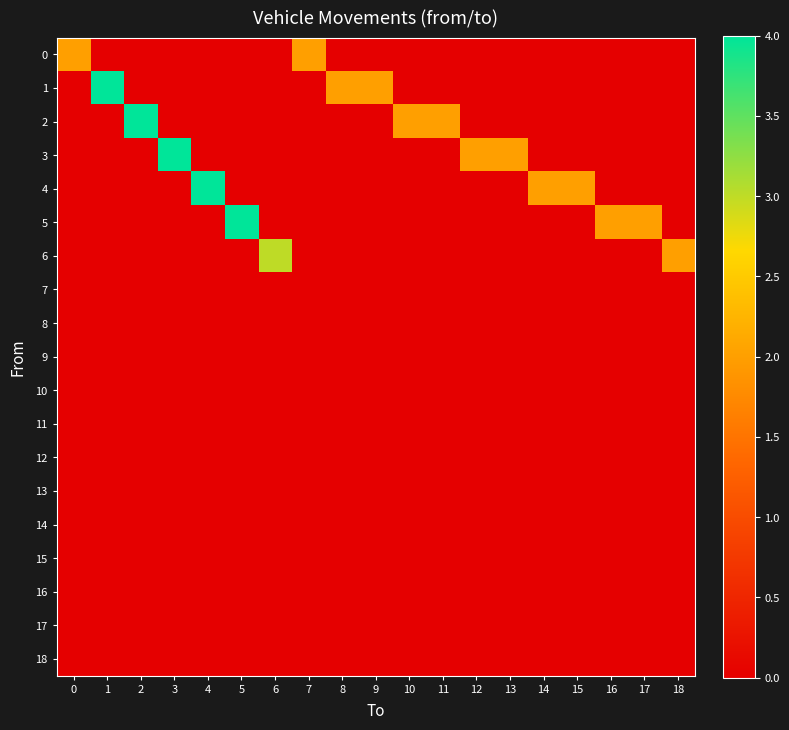

Which series has the widest spread of values?

1